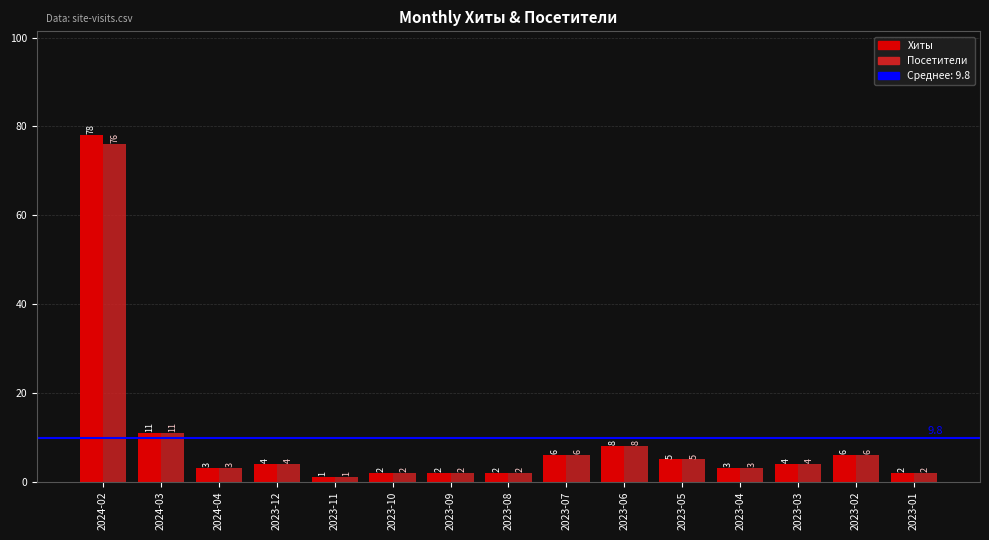

Reading left to right, what are all the values shown in this chart?

Хиты: 2024-02=78	2024-03=11	2024-04=3	2023-12=4	2023-11=1	2023-10=2	2023-09=2	2023-08=2	2023-07=6	2023-06=8	2023-05=5	2023-04=3	2023-03=4	2023-02=6	2023-01=2
Посетители: 2024-02=76	2024-03=11	2024-04=3	2023-12=4	2023-11=1	2023-10=2	2023-09=2	2023-08=2	2023-07=6	2023-06=8	2023-05=5	2023-04=3	2023-03=4	2023-02=6	2023-01=2